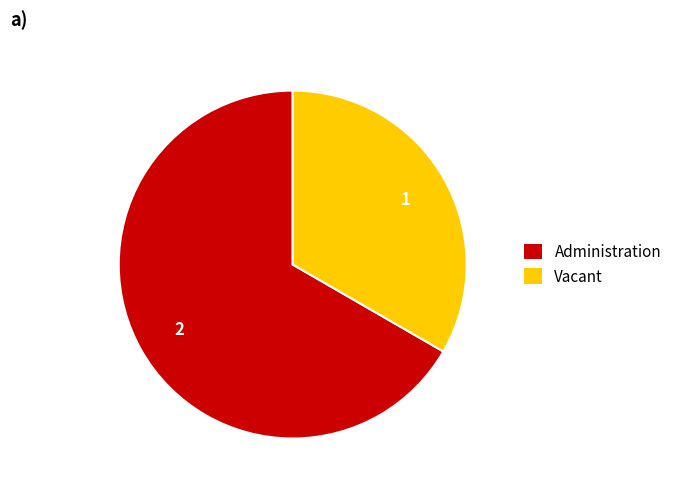

Which slice represents more than half of the pie?

Administration